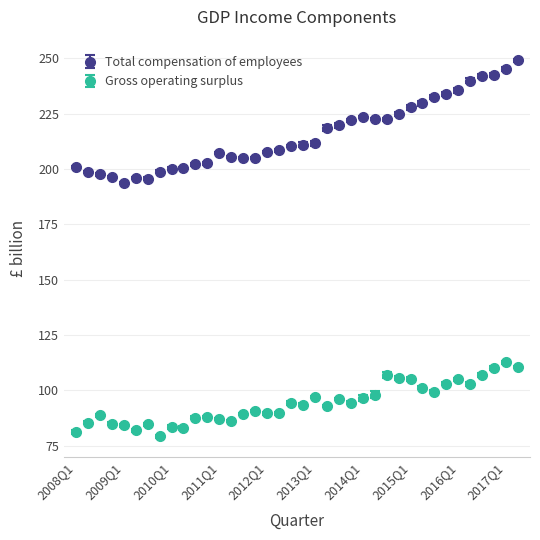

Which series has the widest spread of values?

Total compensation of employees